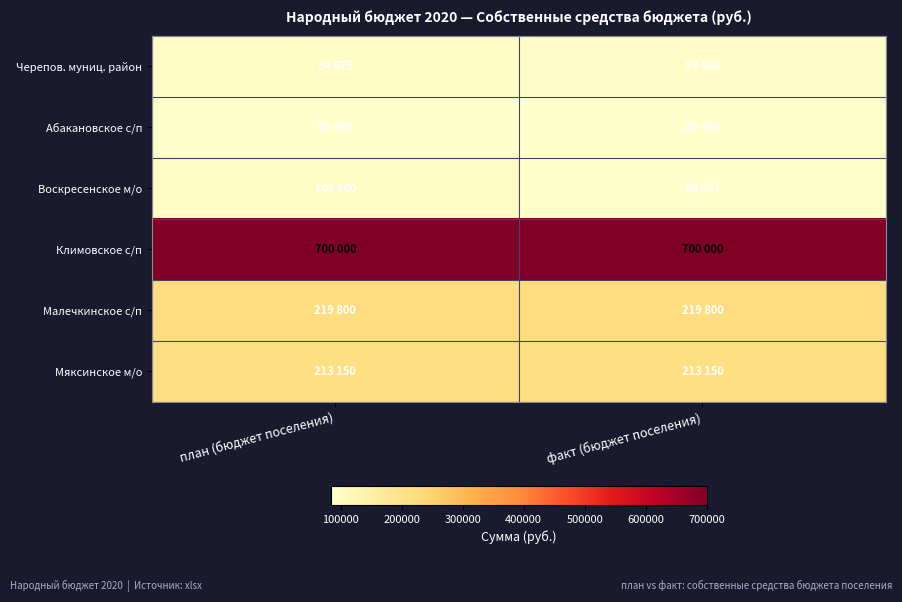

What is the difference between the highest and lowest values at план (бюджет поселения)?

614600